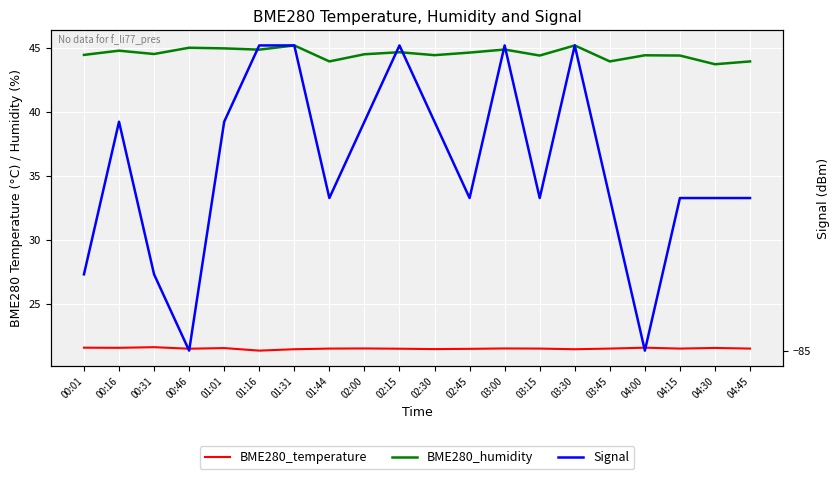

At 03:00, list the series in order from smallest to largest.

Signal, BME280_temperature, BME280_humidity